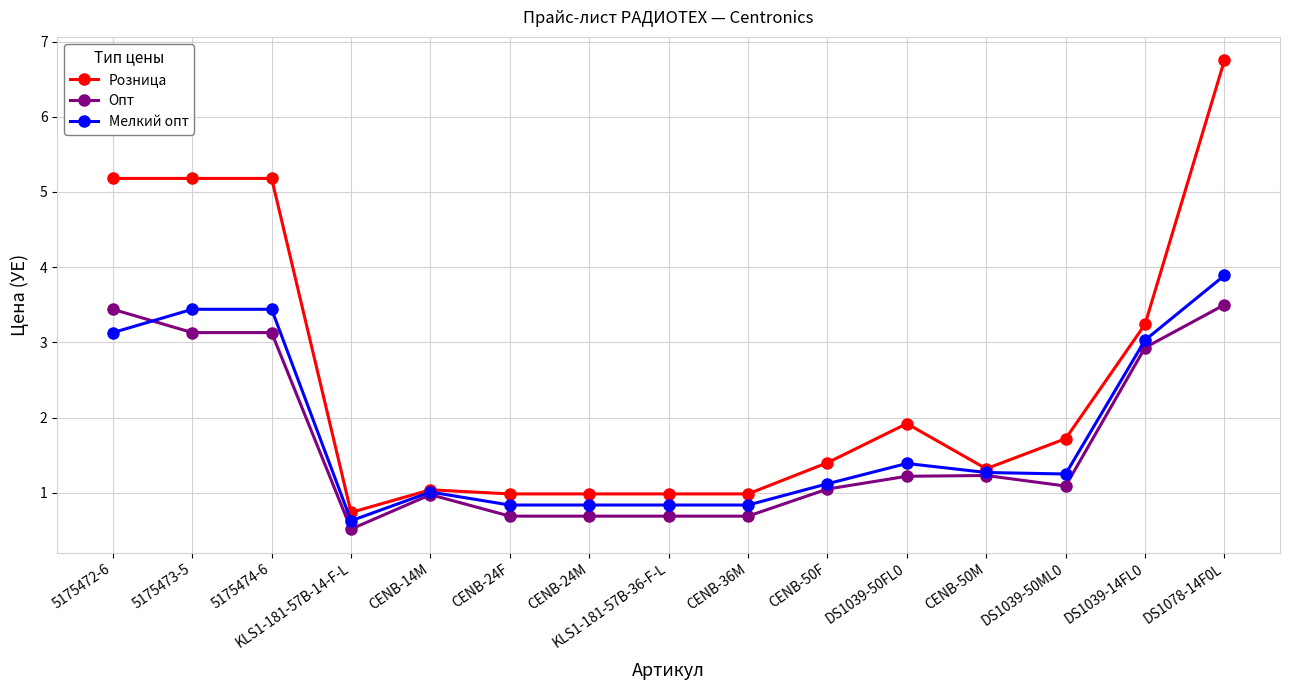

List the series in order of their peak value, lowest first.

Опт, Мелкий опт, Розница